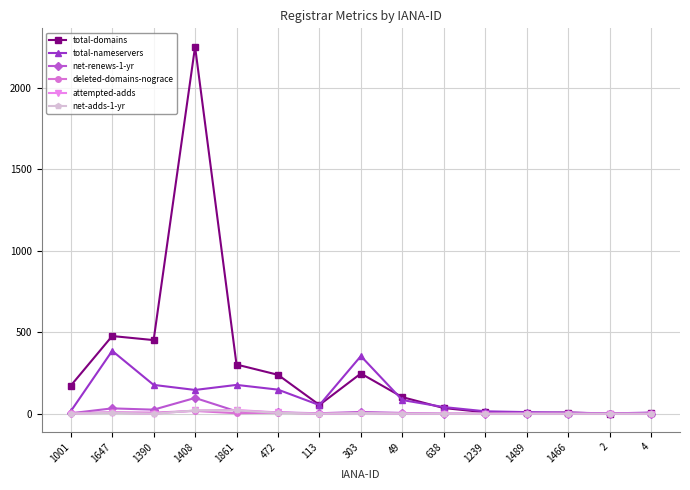

True or false: total-nameservers has a value of 15 at 1239.

True